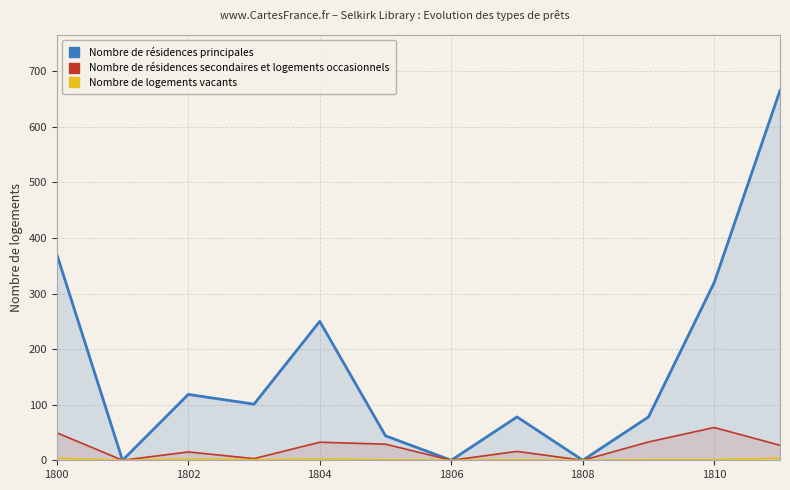

The Nombre de résidences secondaires et logements occasionnels series shows 49.5 at 1800. True or false?

True